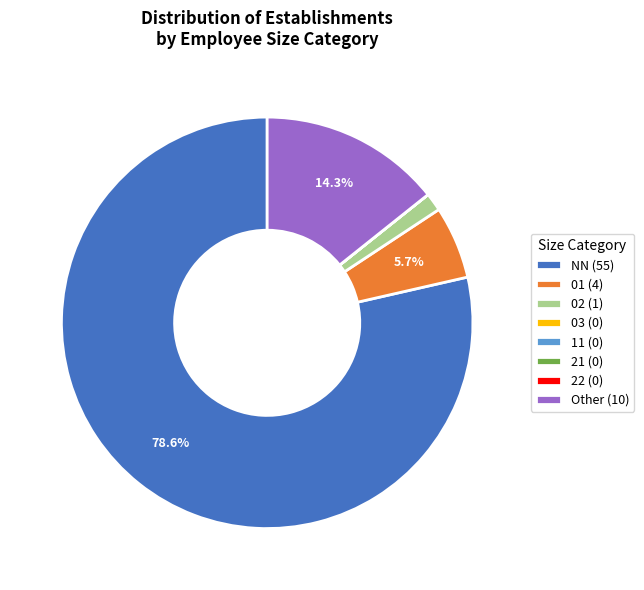

What percentage is the Other slice, to the nearest percent?

14%